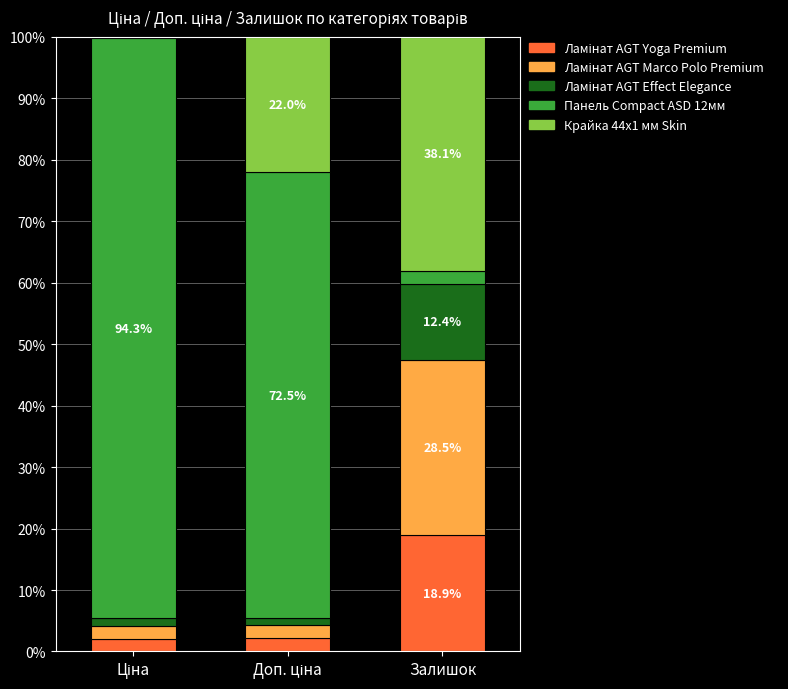

How many series are shown in this chart?

5